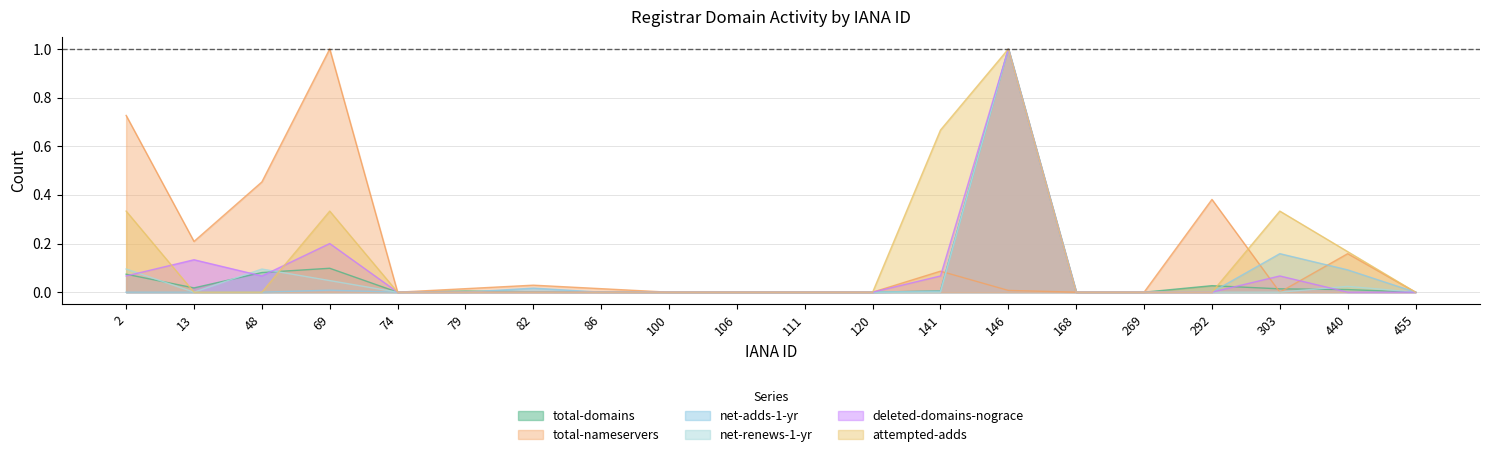

Which series has the largest total across all categories?

total-nameservers